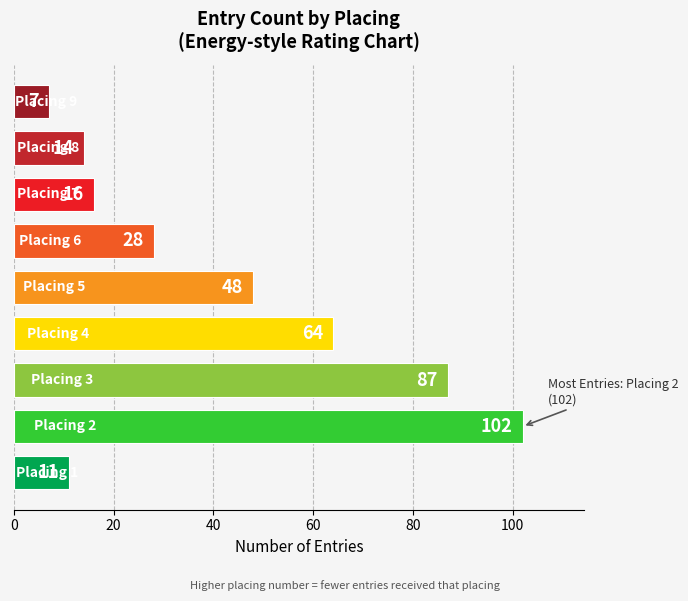

List the labels in order of value, largest first.

2, 3, 4, 5, 6, 7, 8, 1, 9